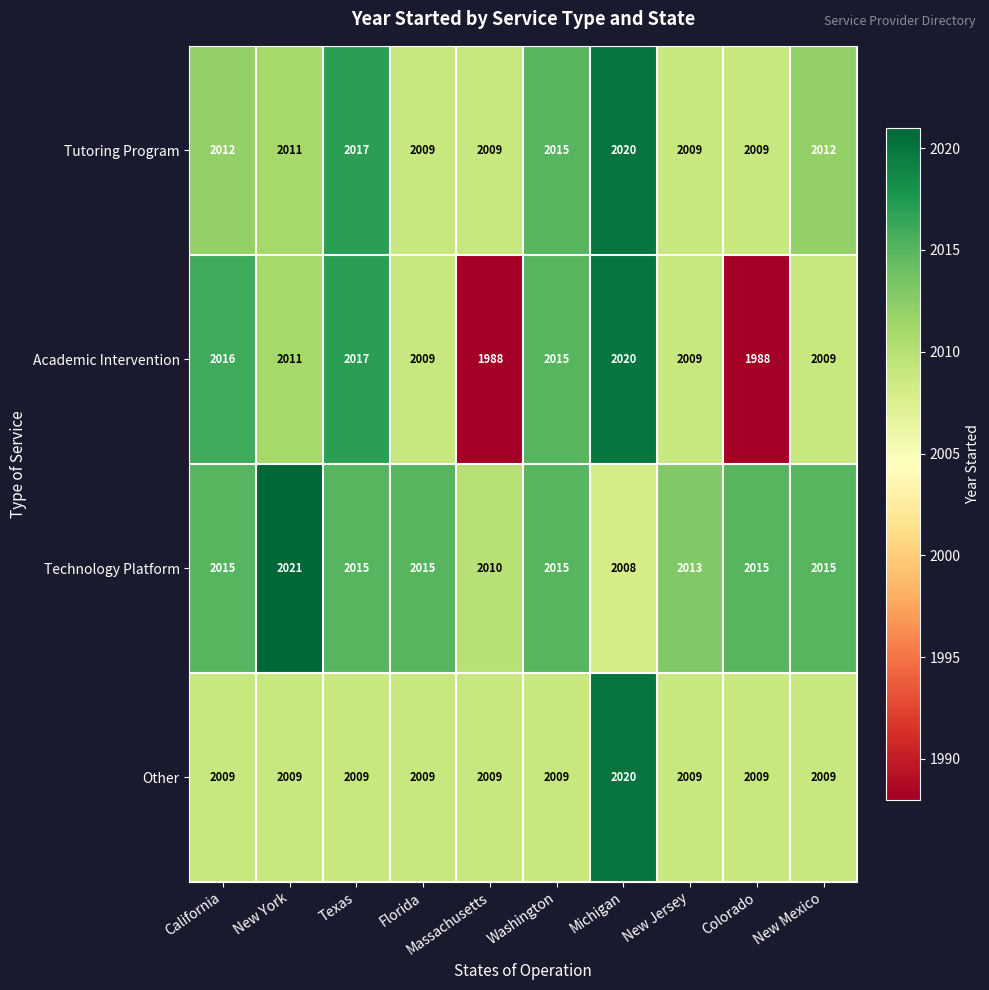

Which category has the highest value across all series?

New York